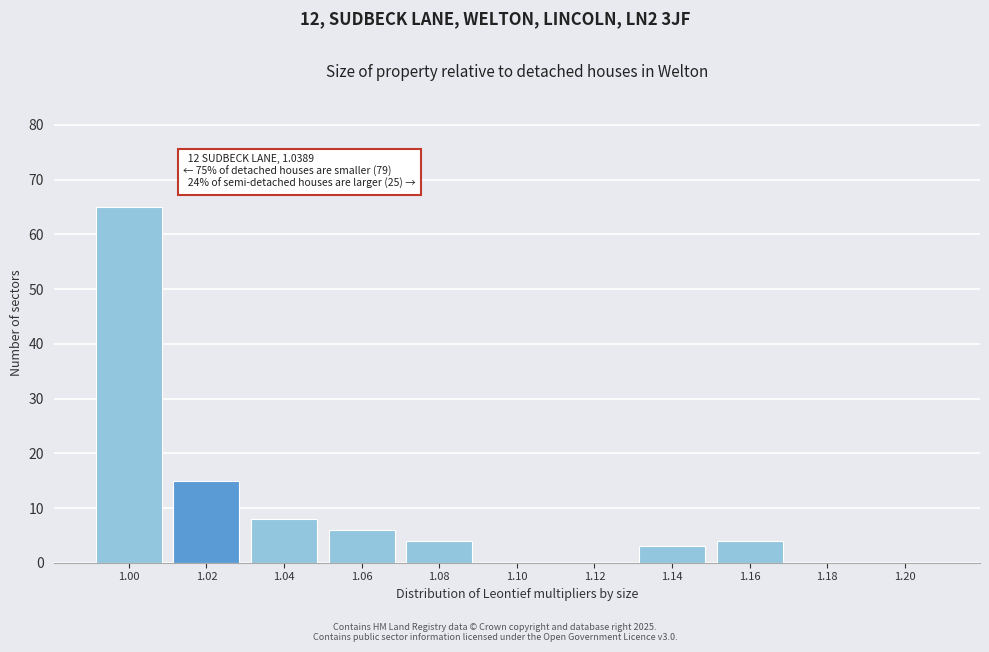

Reading left to right, extract all data points from this chart.

1.00=65	1.02=15	1.04=8	1.06=6	1.08=4	1.10=0	1.12=0	1.14=3	1.16=4	1.18=0	1.20=0